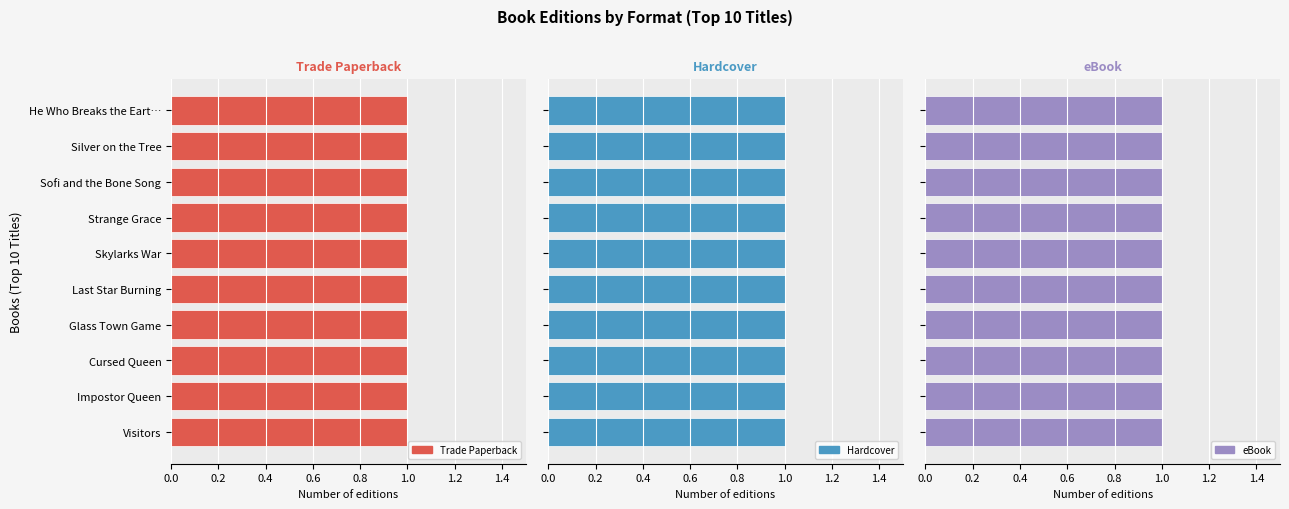

The Hardcover series shows 300200340 at He Who Breaks the Earth. True or false?

False